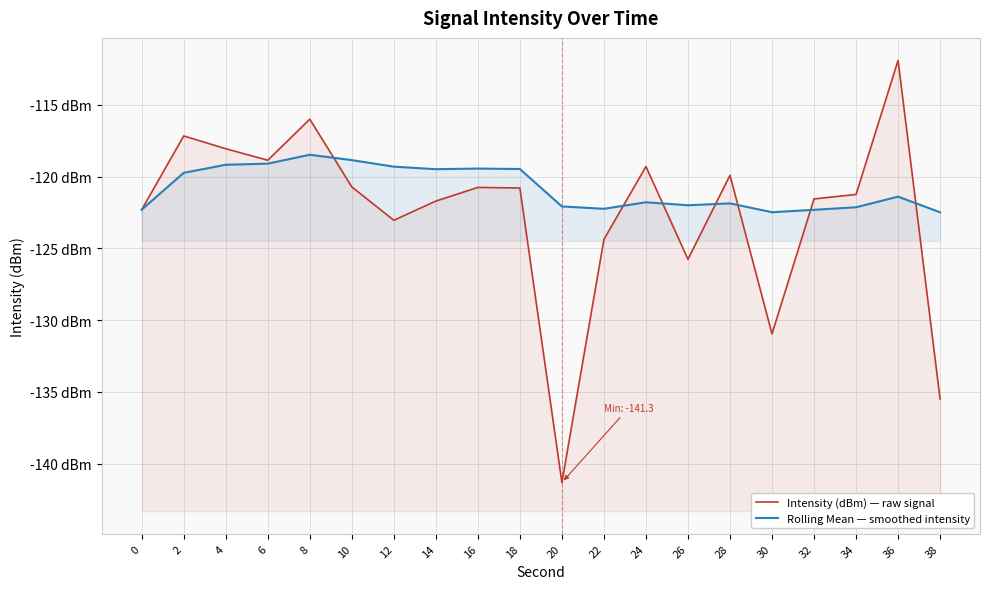

True or false: Intensity (dBm) — raw signal and Rolling Mean — smoothed intensity intersect in this chart.

True